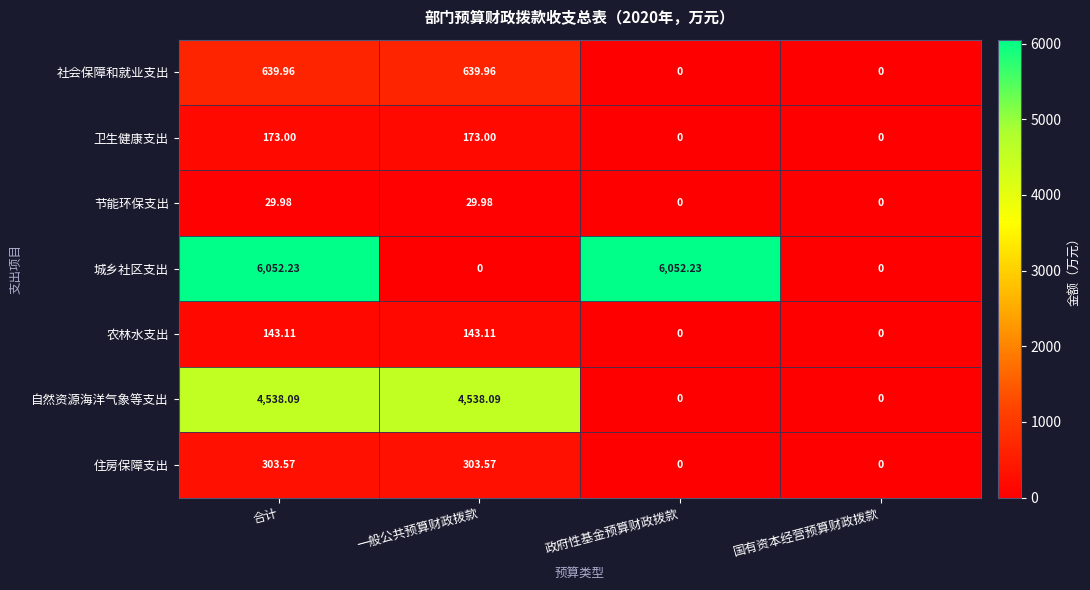

Which series has the largest total across all categories?

城乡社区支出